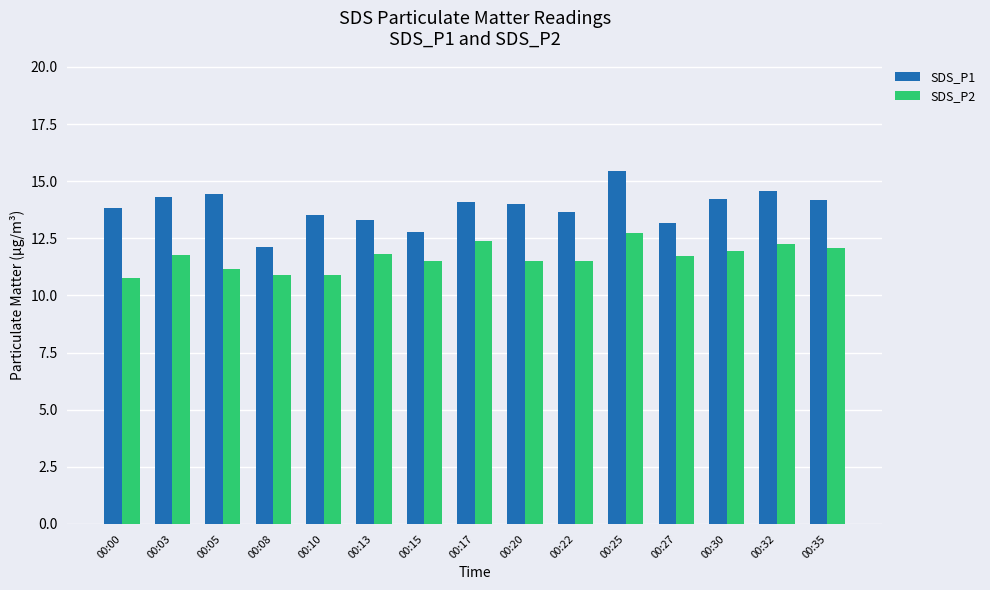

How many groups of bars are there?

15